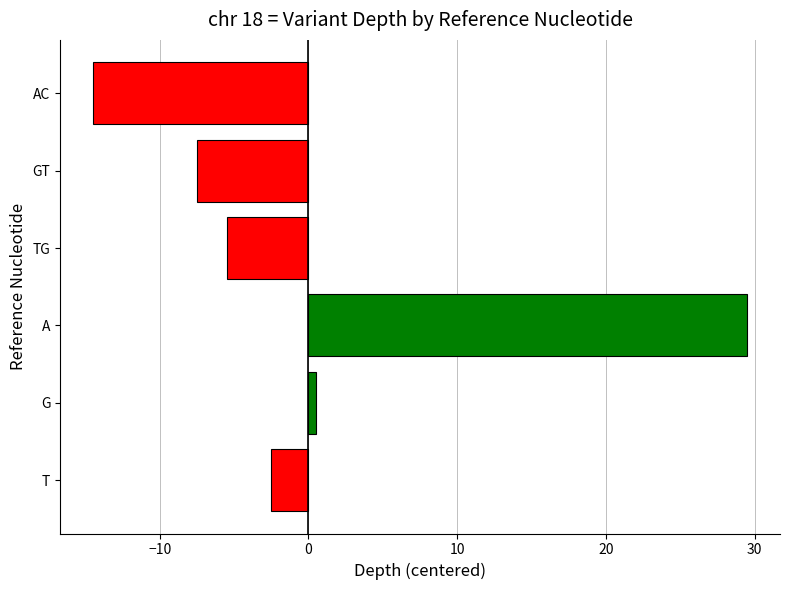

At which label is the value closest to 7?

G